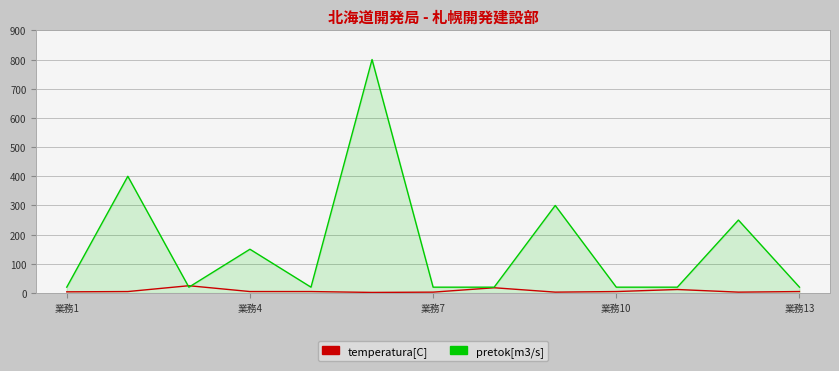

List the series in order of their peak value, lowest first.

temperatura[C], pretok[m3/s]